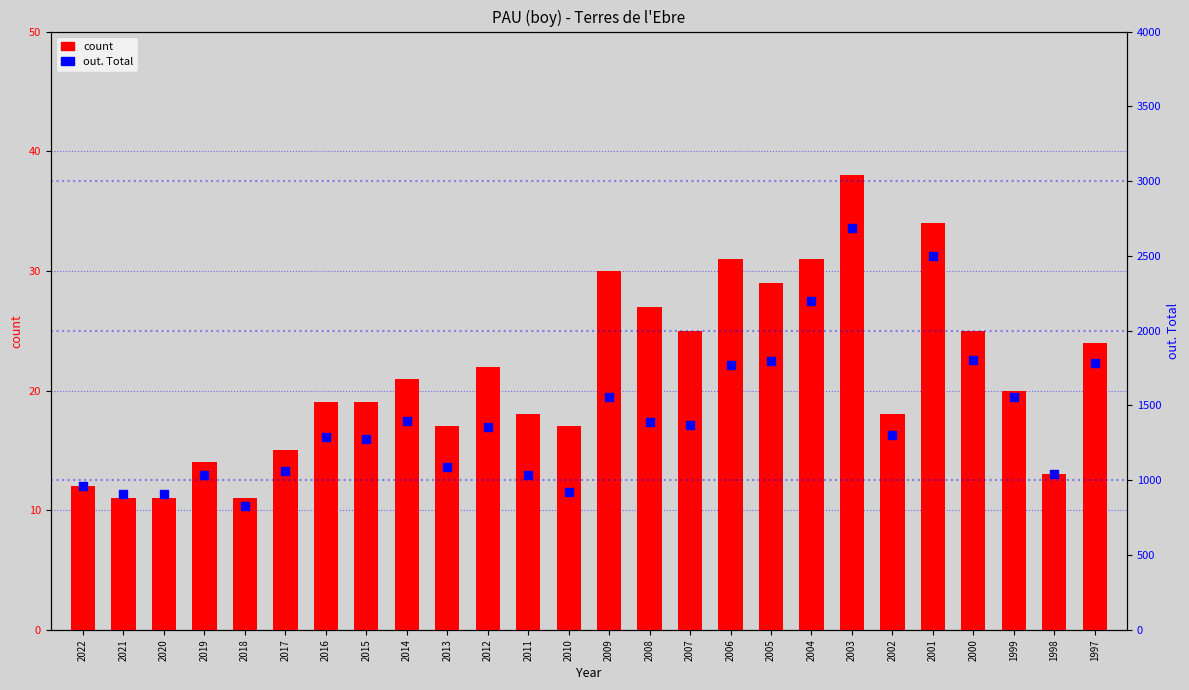

Which series contains the lowest Y value?

count